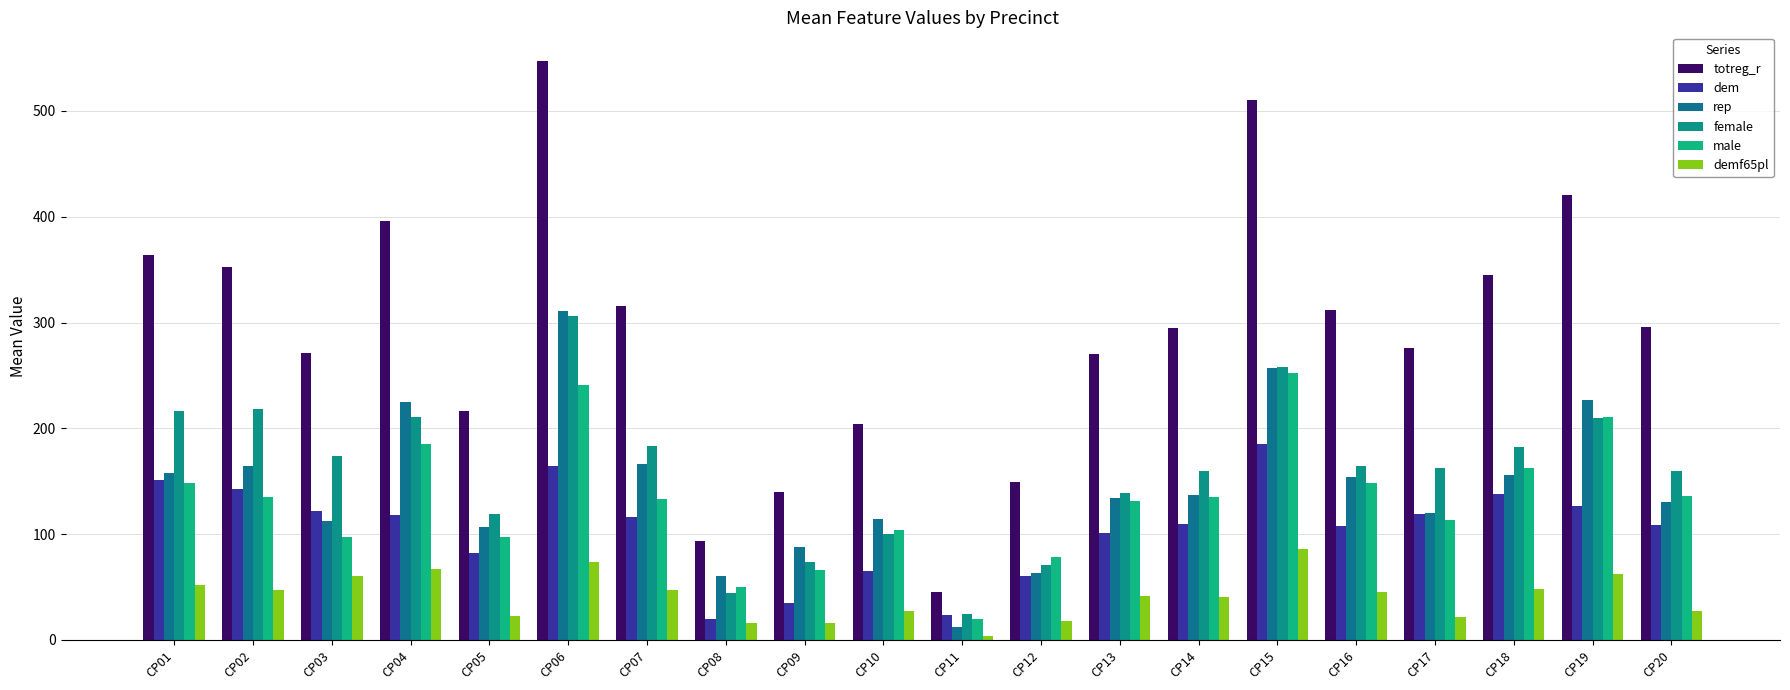

What are all the series names shown in the legend?

totreg_r, dem, rep, female, male, demf65pl